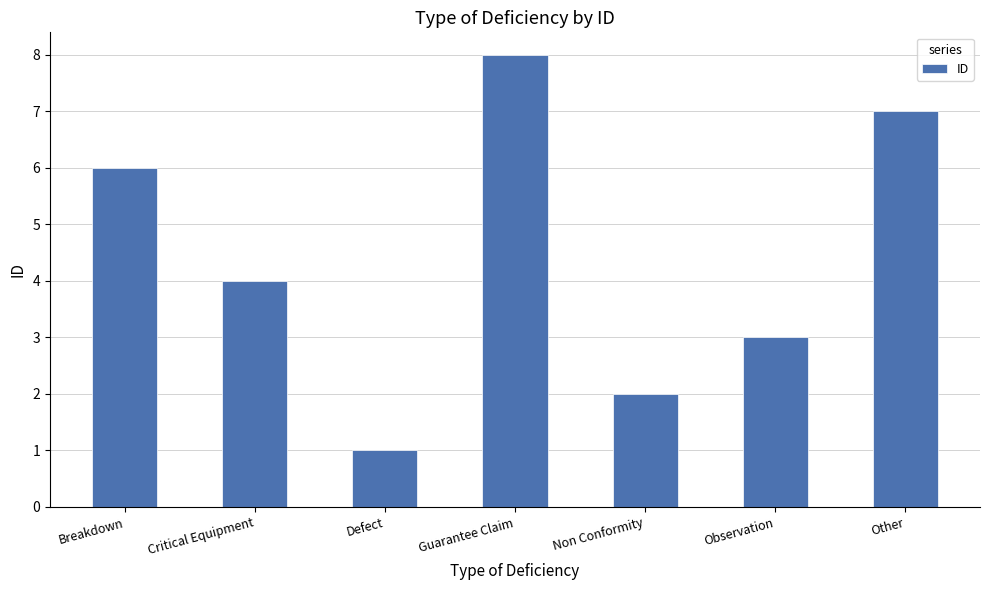

What is the sum of all values?

31